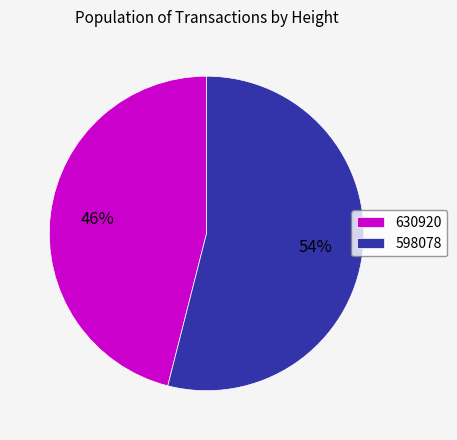

To the nearest percent, what portion does 630920 represent?

46%